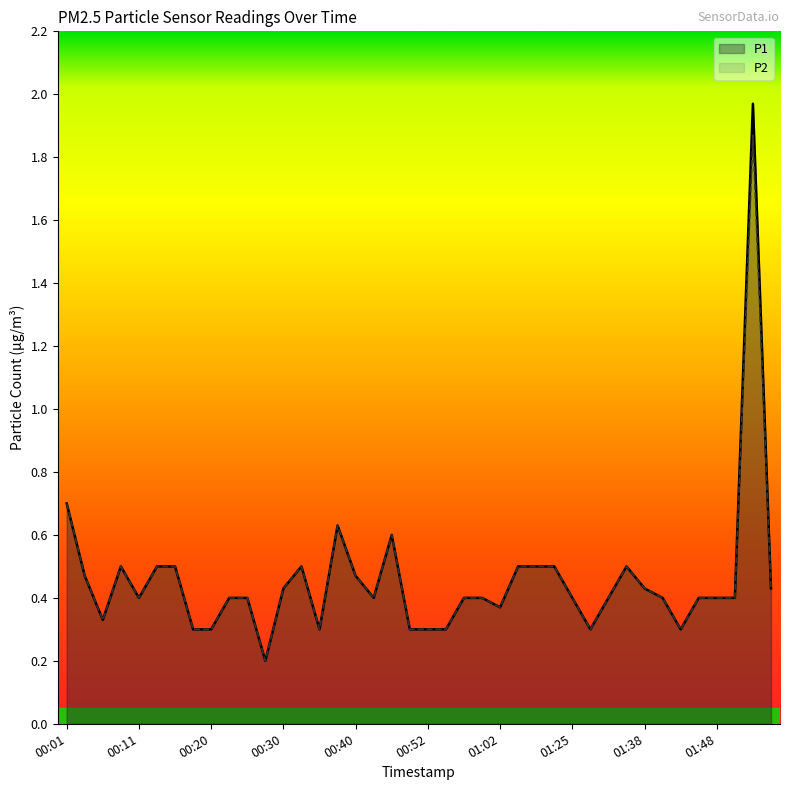

Reading left to right, list all the values displayed in this chart.

P1: 0.7	0.5	0.3	0.5	0.4	0.5	0.5	0.3	0.3	0.4	0.4	0.2	0.4	0.5	0.3	0.6	0.5	0.4	0.6	0.3	0.3	0.3	0.4	0.4	0.4	0.5	0.5	0.5	0.4	0.3	0.4	0.5	0.4	0.4	0.3	0.4	0.4	0.4	2.0	0.4
P2: 0.7	0.5	0.3	0.5	0.4	0.5	0.5	0.3	0.3	0.4	0.4	0.2	0.4	0.5	0.3	0.6	0.5	0.4	0.6	0.3	0.3	0.3	0.4	0.4	0.4	0.5	0.5	0.5	0.4	0.3	0.4	0.5	0.4	0.4	0.3	0.4	0.4	0.4	1.9	0.4